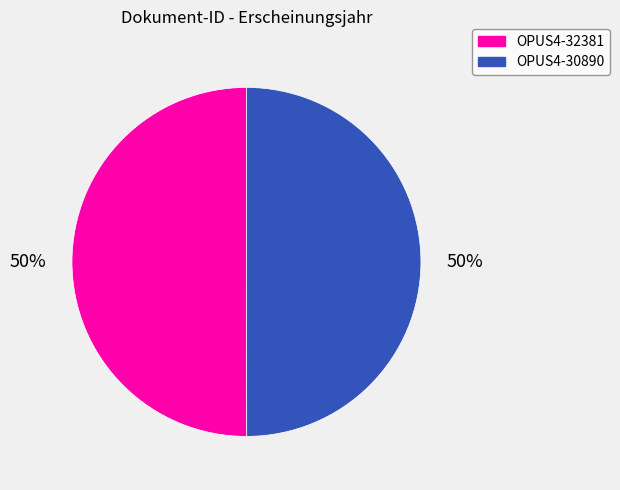

To the nearest percent, what percentage of the pie is OPUS4-30890?

50%